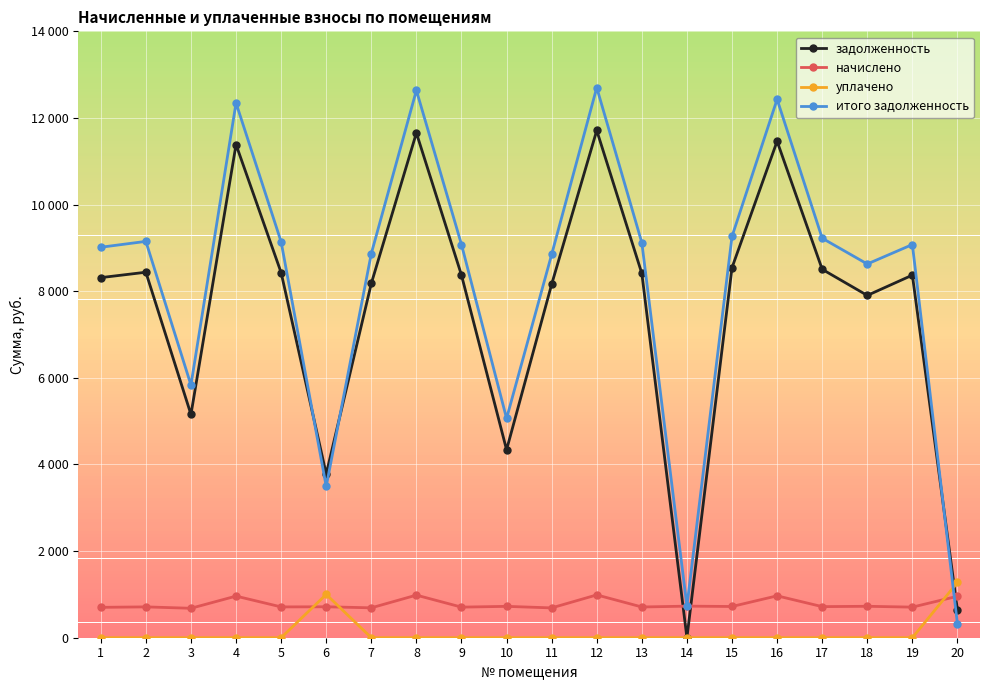

Does the chart have visible grid lines?

Yes